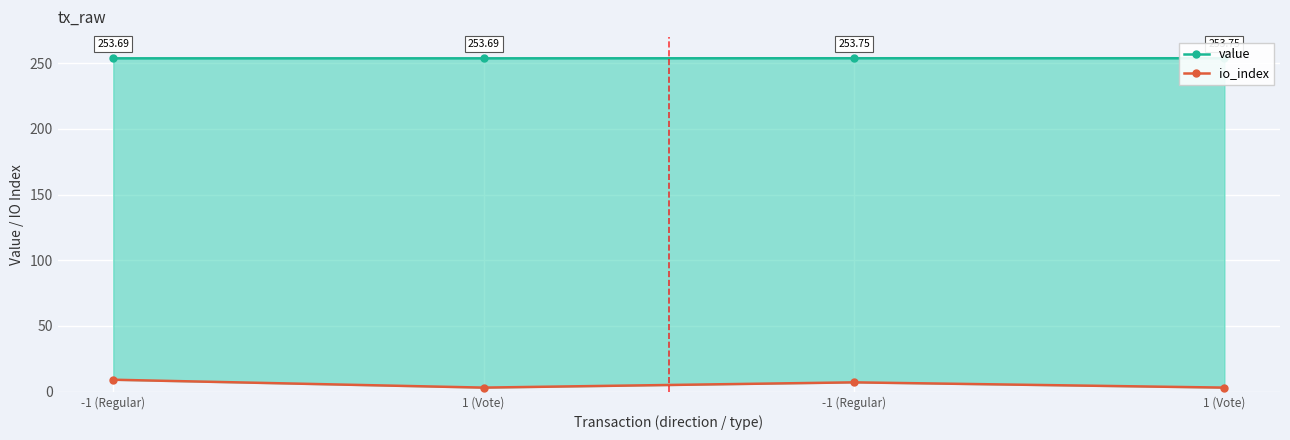

Is it true that value equals 253.7 at 1 (Vote)?

True